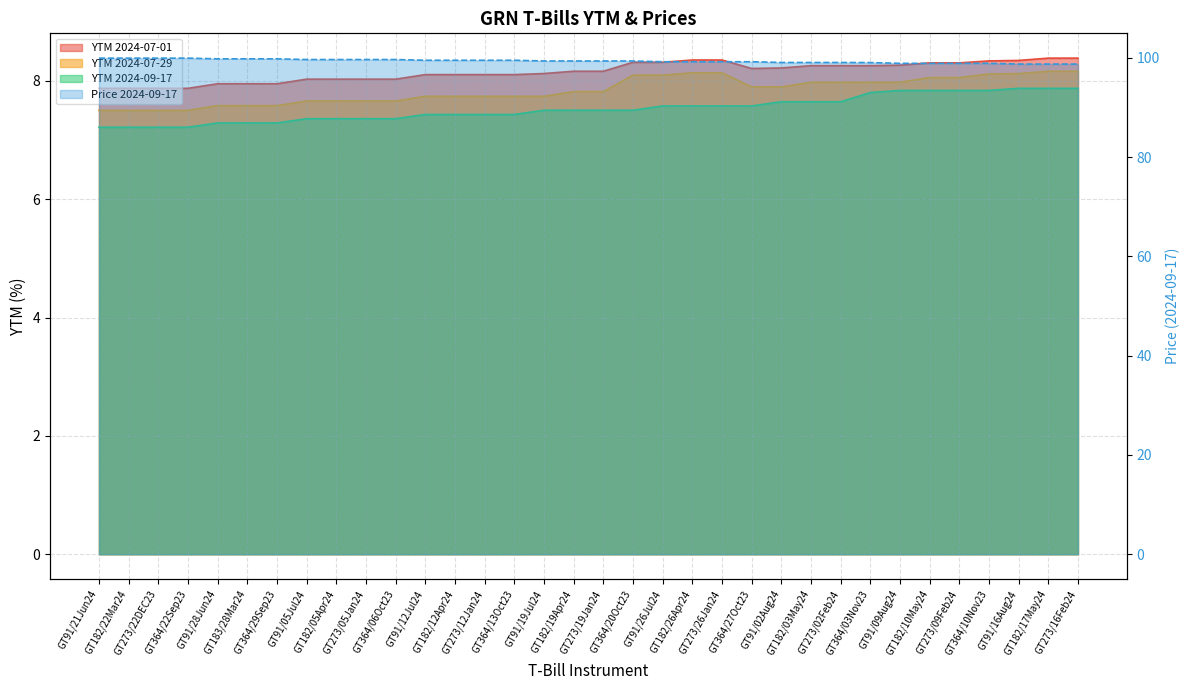

What is the greatest value displayed?

99.9